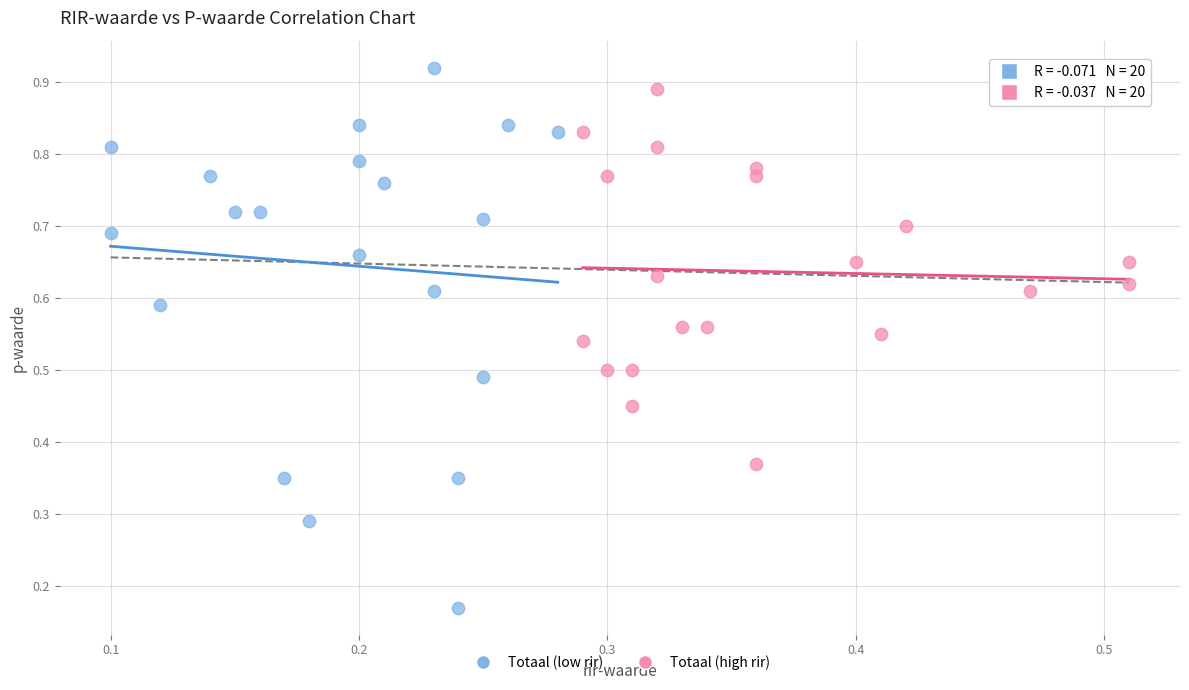

Which series has the widest spread of Y values?

Totaal (low rir)